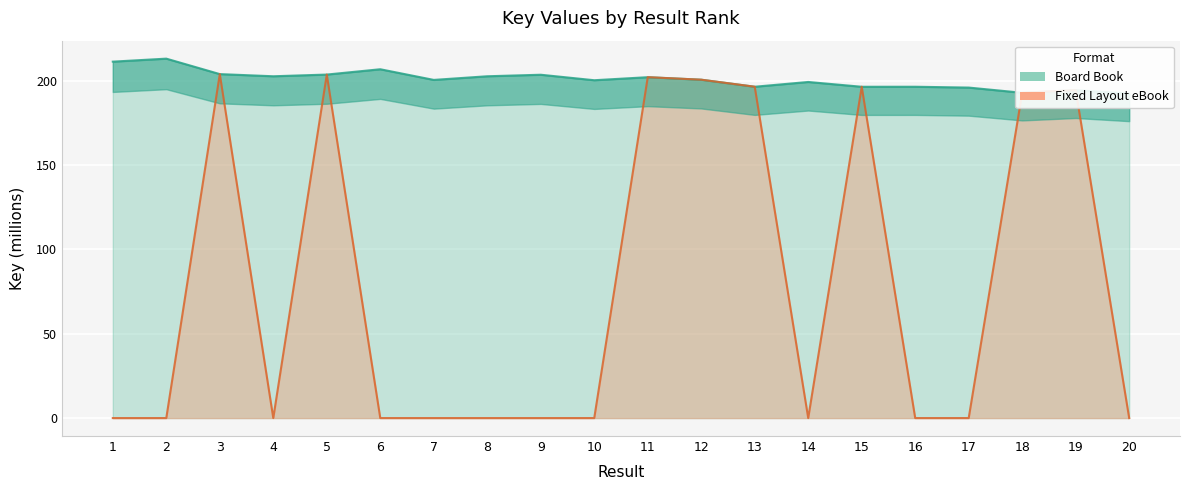

Reading left to right, extract all data points from this chart.

Board Book: 1=211.3	2=213.1	3=203.9	4=202.7	5=203.7	6=206.8	7=200.5	8=202.7	9=203.6	10=200.3	11=202.1	12=200.6	13=196.4	14=199.3	15=196.4	16=196.4	17=196.0	18=192.9	19=194.4	20=192.4
Fixed Layout eBook: 1=0.0	2=0.0	3=203.9	4=0.0	5=203.7	6=0.0	7=0.0	8=0.0	9=0.0	10=0.0	11=202.1	12=200.6	13=196.4	14=0.0	15=196.4	16=0.0	17=0.0	18=192.9	19=194.4	20=0.0